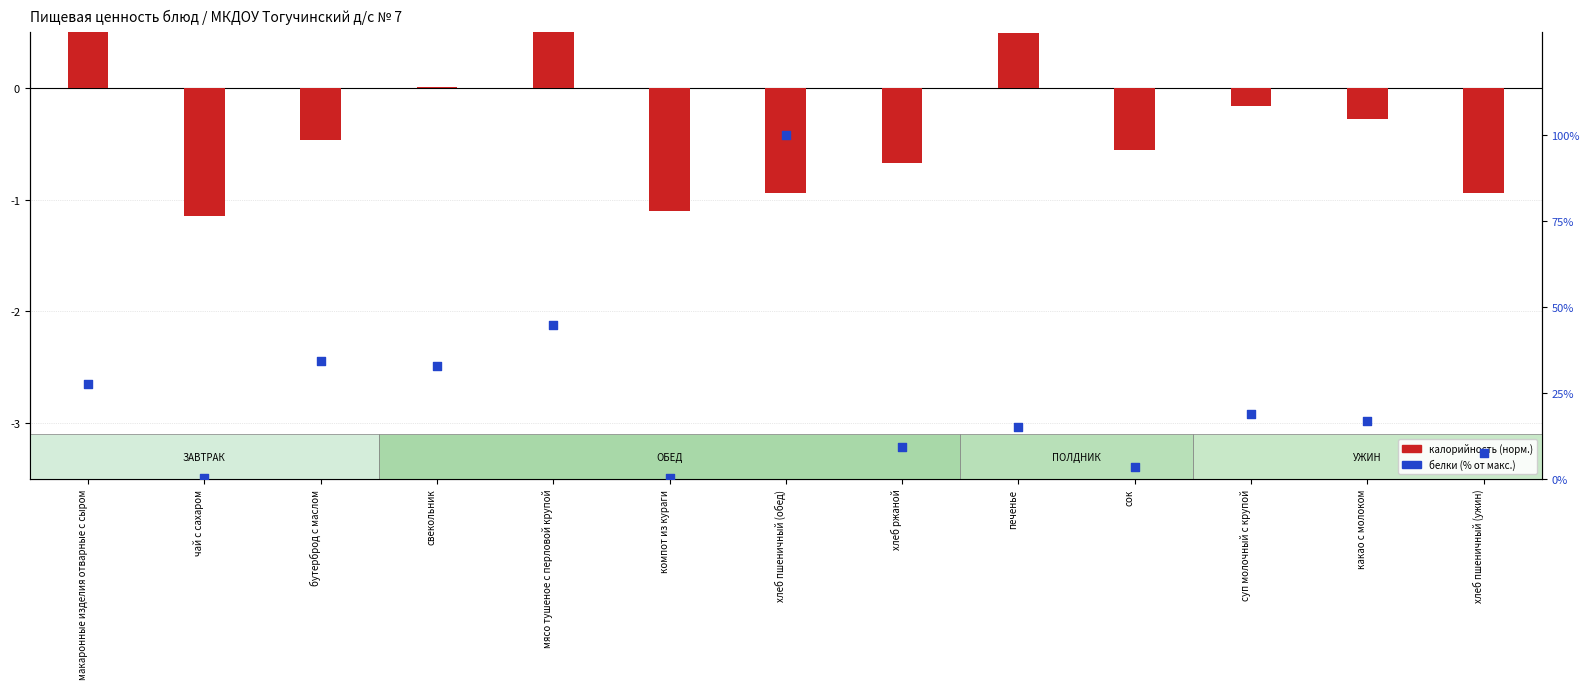

Is the value of белки (% от макс.) at хлеб пшеничный (ужин) greater than the value of калорийность (норм.) at компот из кураги?

Yes